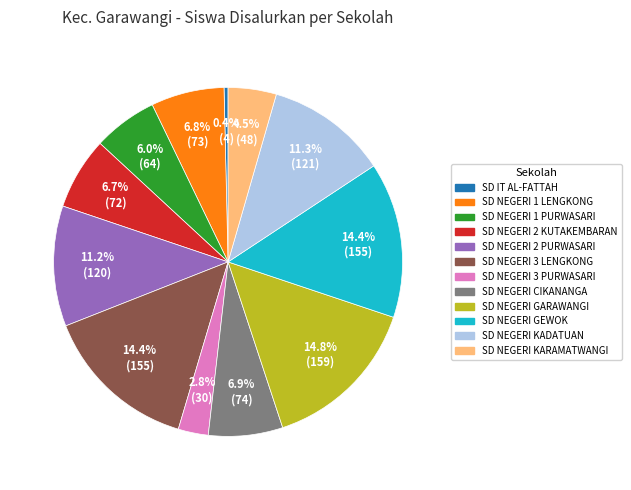

To the nearest percent, what percentage of the pie is SD NEGERI KADATUAN?

11%